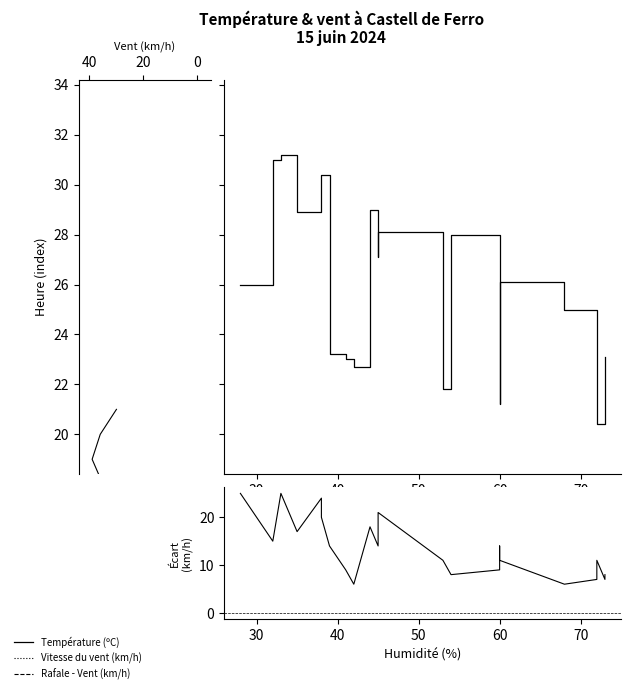

In Température (ºC), how many points are lower than both neighbors (excluding endpoints)?

6